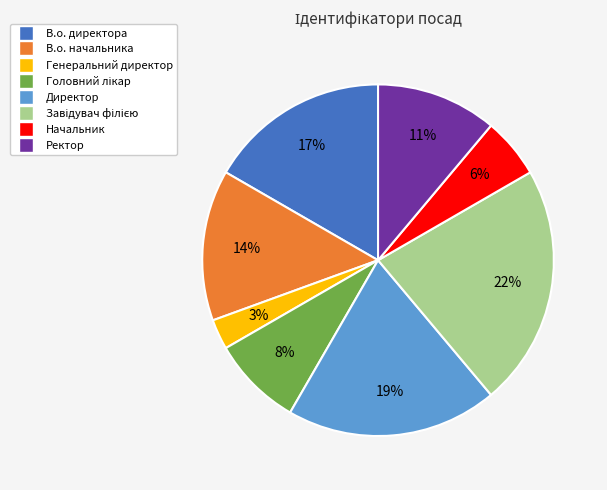

Which has a higher value, В.о. начальника or Начальник?

В.о. начальника